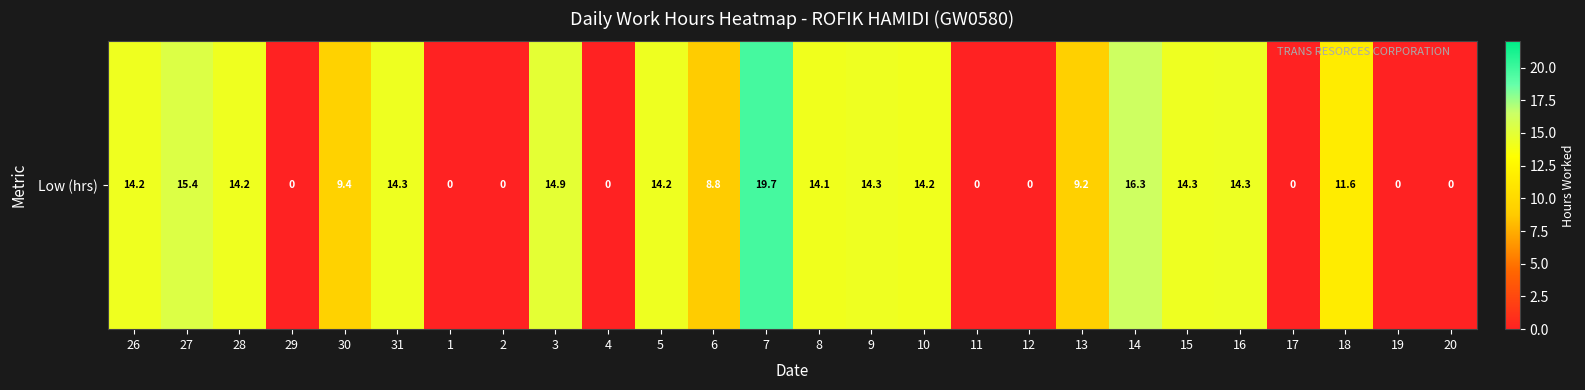

Which has a higher value, 10 or 3?

3